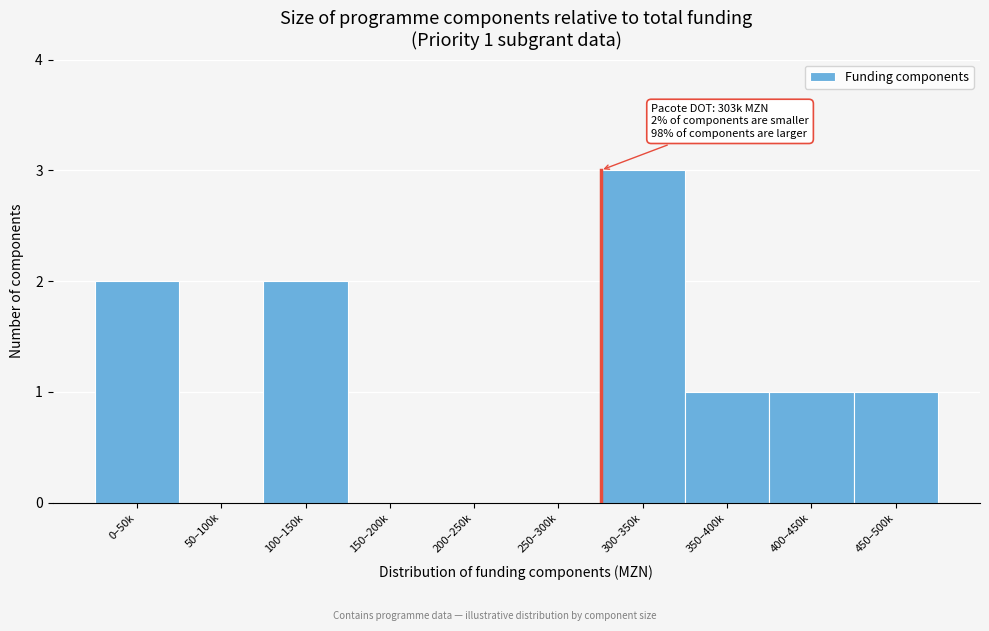

Reading left to right, what are all the values shown in this chart?

0–50k=2	50–100k=0	100–150k=2	150–200k=0	200–250k=0	250–300k=0	300–350k=3	350–400k=1	400–450k=1	450–500k=1